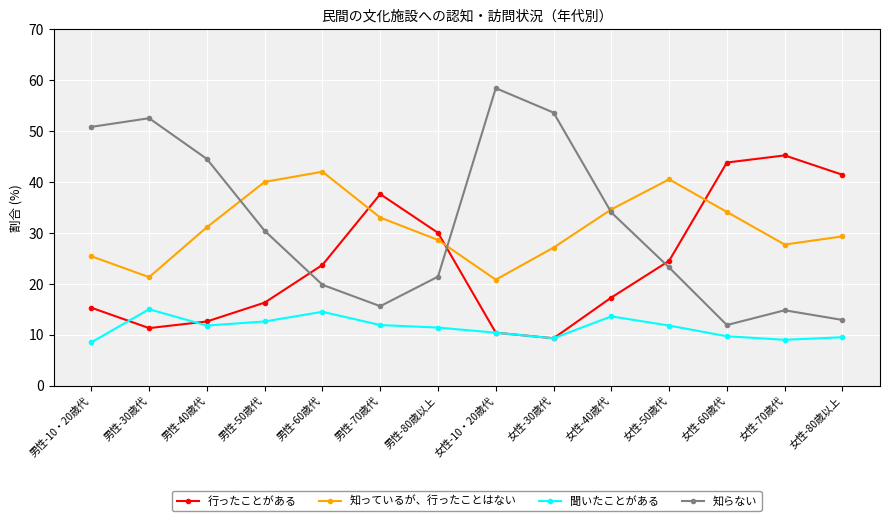

What is the total value across all series at 男性-40歳代?

100.0